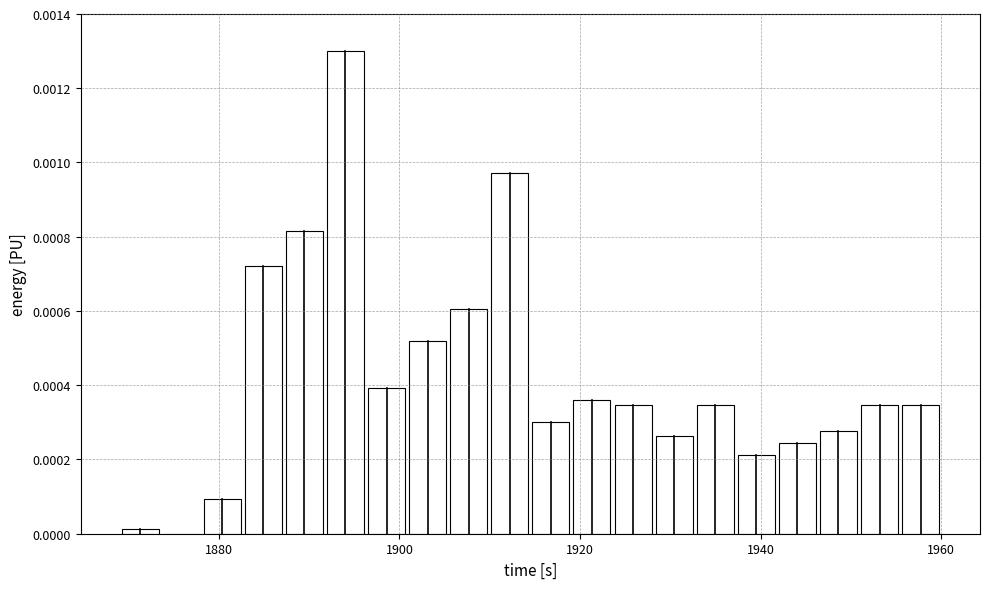

Around what value on the x-axis is the tallest bar? Give the approximate position of its centre, as read against the axis.

1894